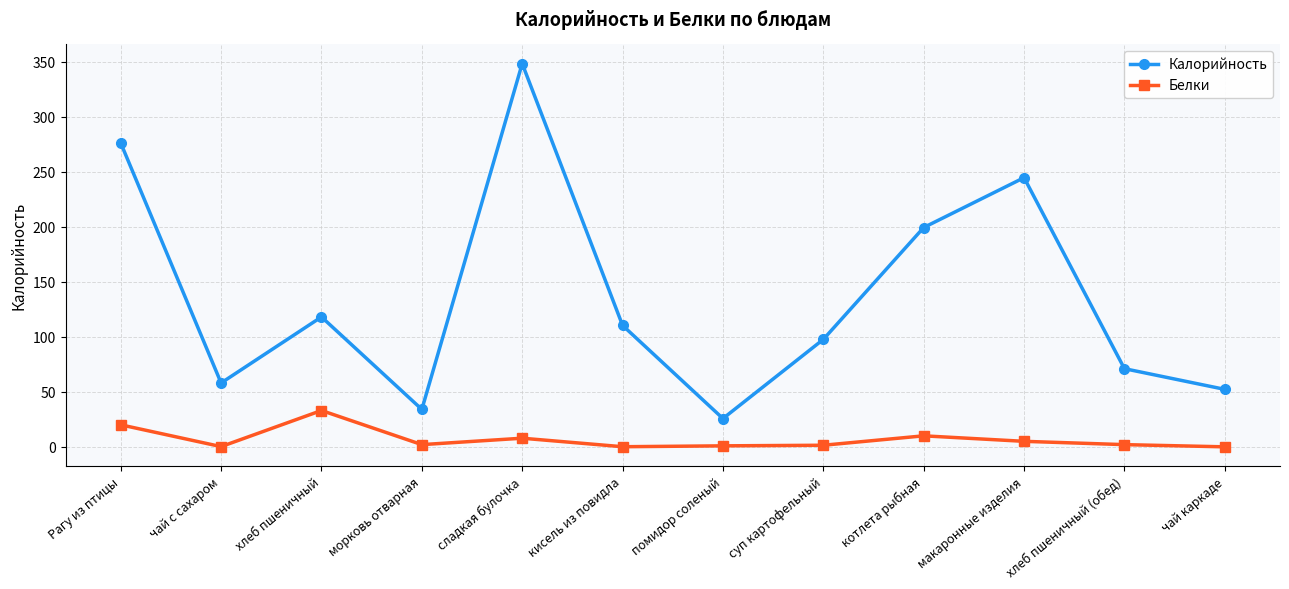

The value of Белки at морковь отварная is 2.0. True or false?

True